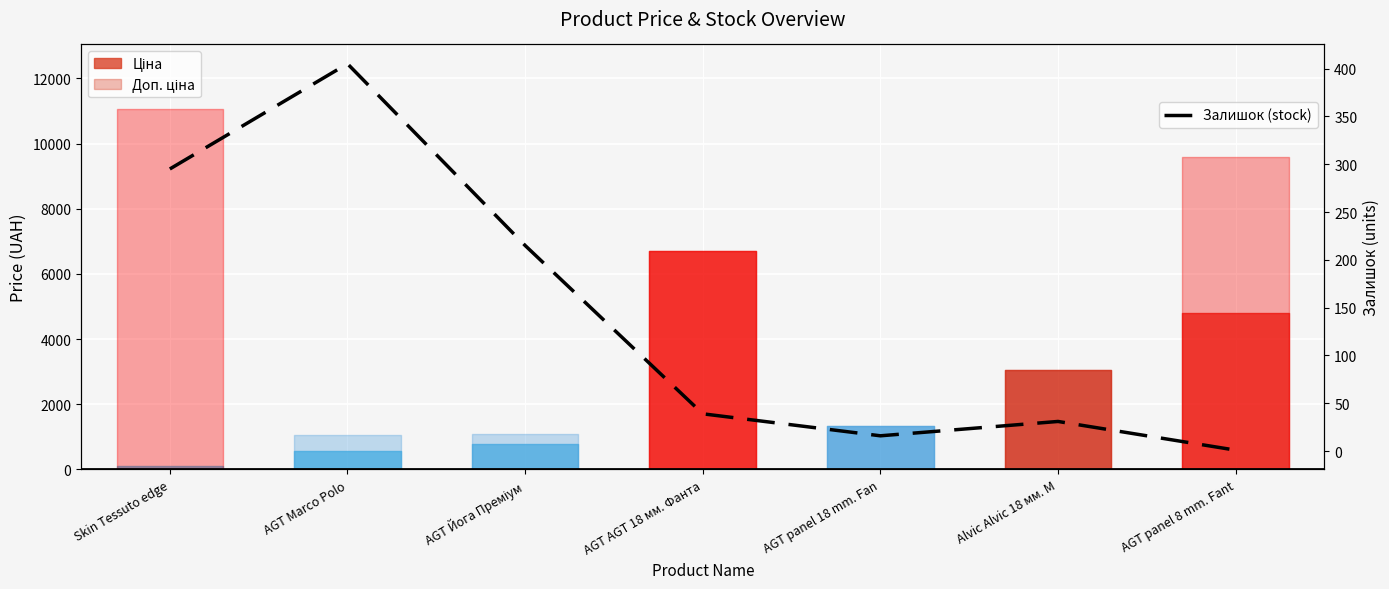

Is it true that the value at AGT AGT 18 мм. Фанта is 39?

True